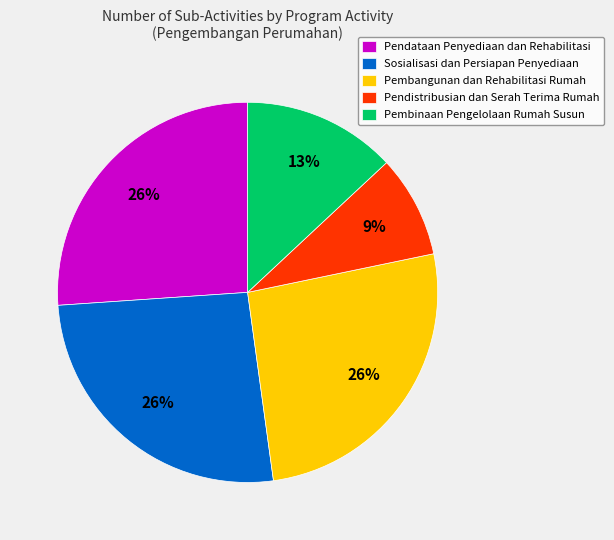

To the nearest percent, what portion does Pendistribusian dan Serah Terima Rumah represent?

9%